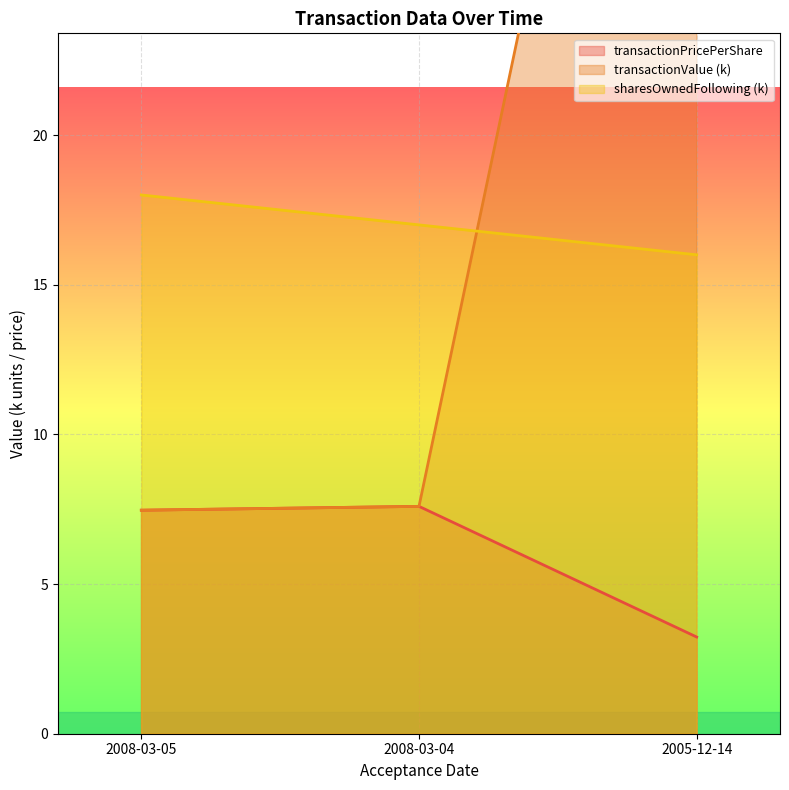

Is it true that transactionValue equals 7.5 at 2008-03-05?

True